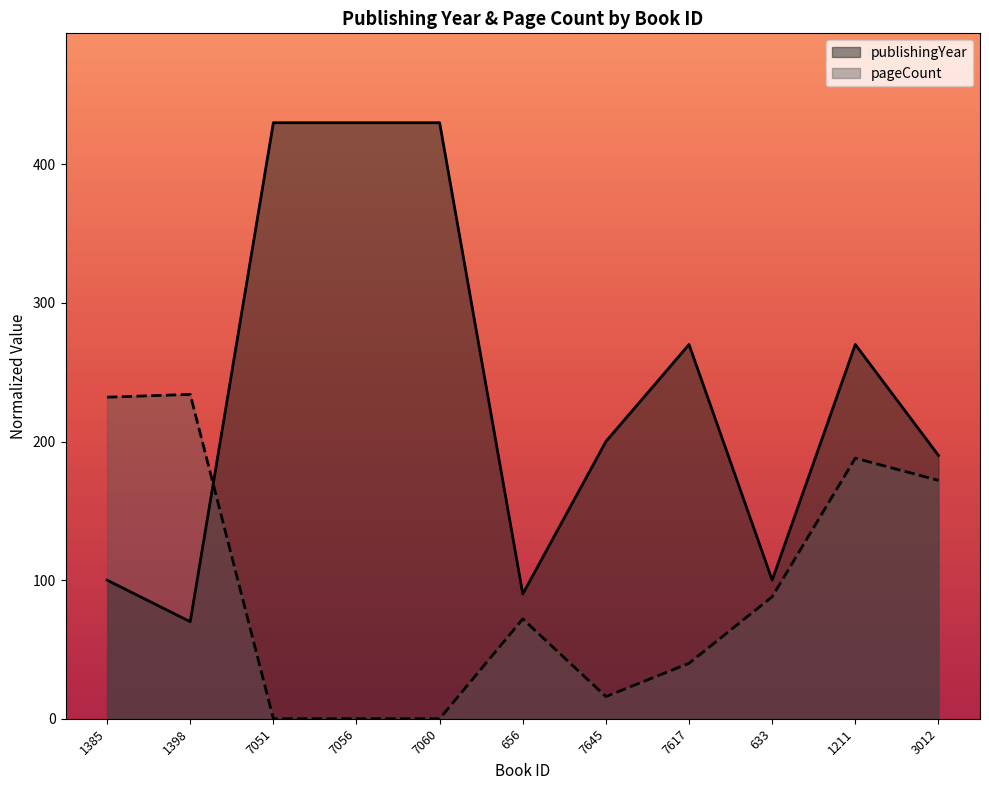

Which series has the widest spread of values?

publishingYear